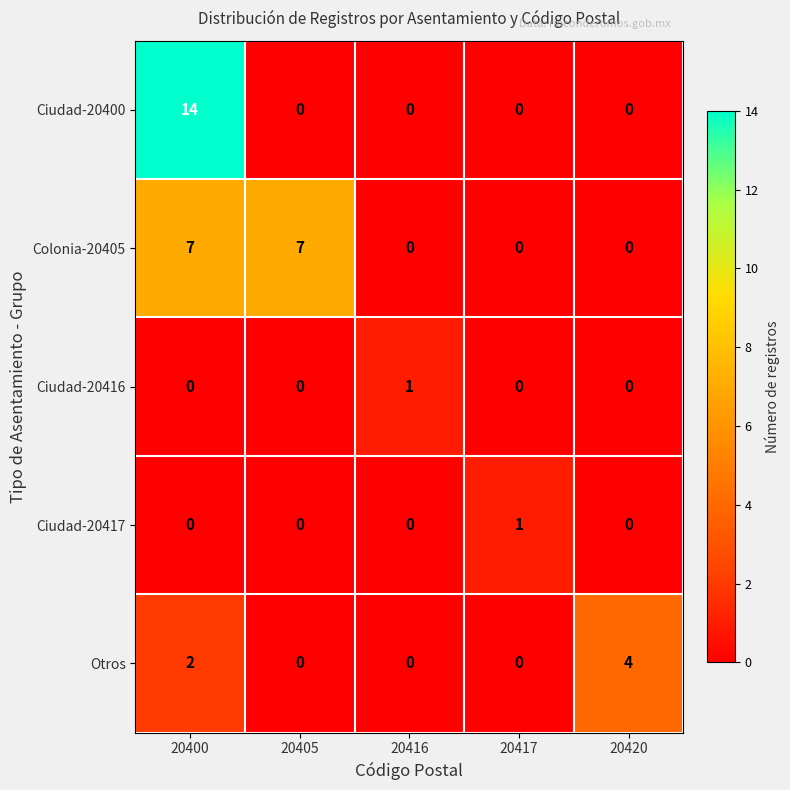

Between 20416 and 20420, which series saw the biggest shift?

Otros